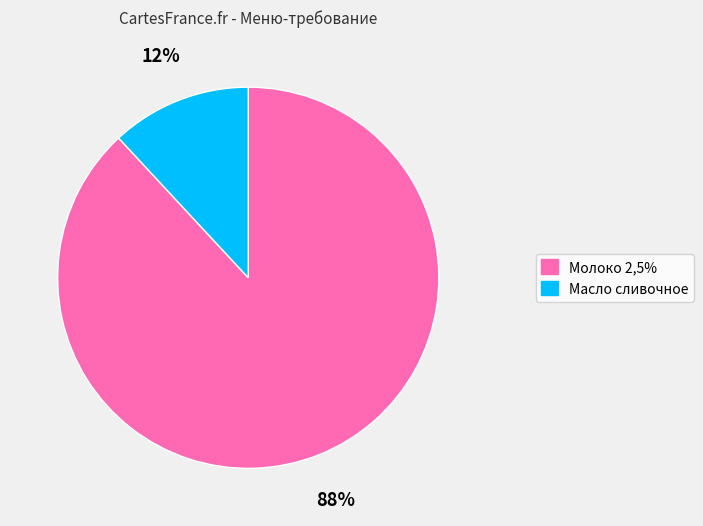

Is it true that Масло сливочное is 12% of the pie?

True